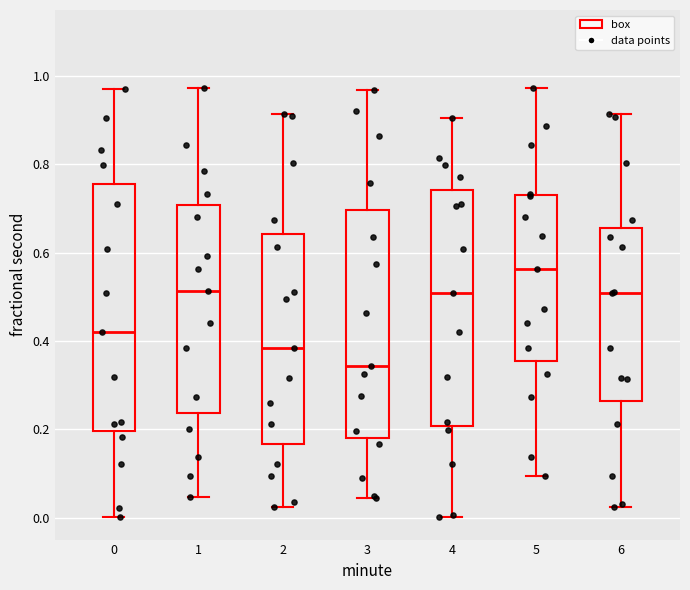

Comparing the boxes themselves (not the whiskers), which one is the tallest?

0